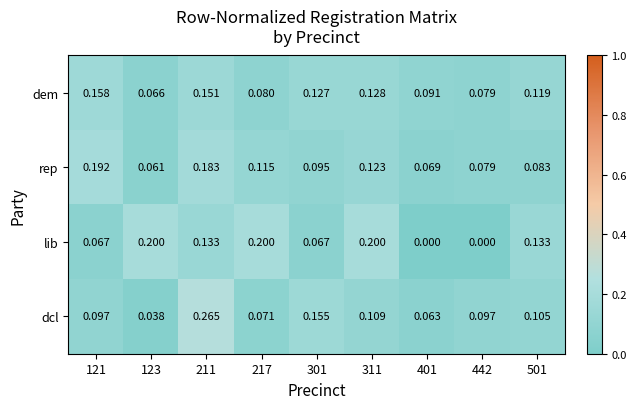

List the series in order of their peak value, highest first.

dcl, lib, rep, dem